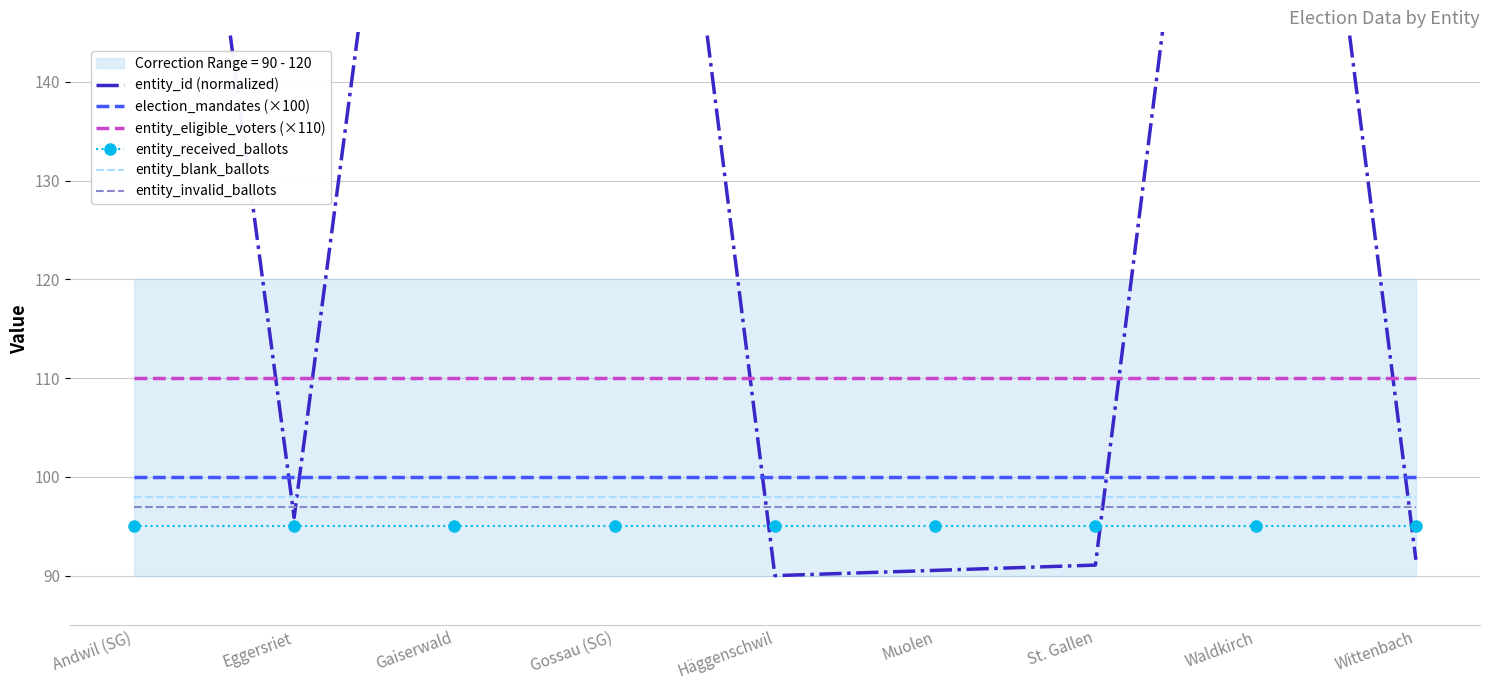

Which category has the highest value across all series?

Waldkirch